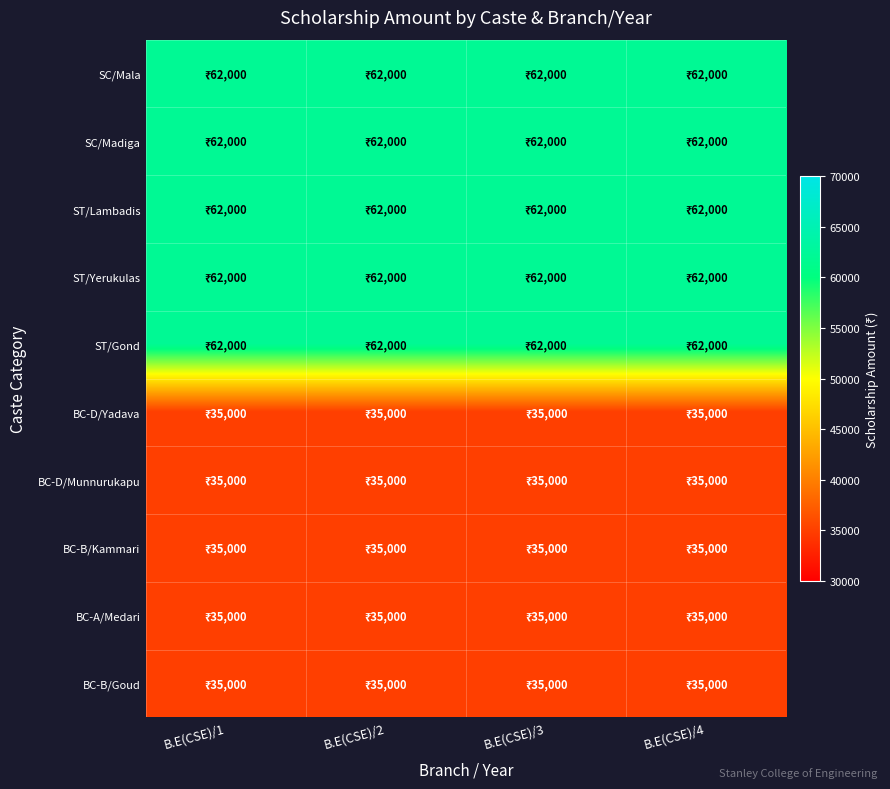

Which has a higher value, B.E(CSE)/4 or B.E(CSE)/2?

B.E(CSE)/4